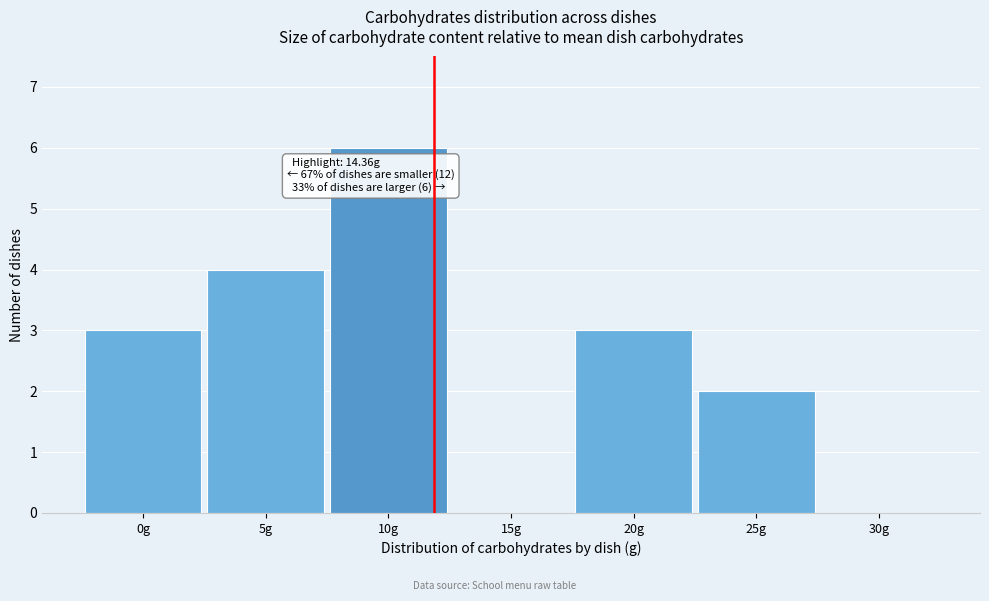

Reading left to right, what are all the values shown in this chart?

0g=3	5g=4	10g=6	15g=0	20g=3	25g=2	30g=0